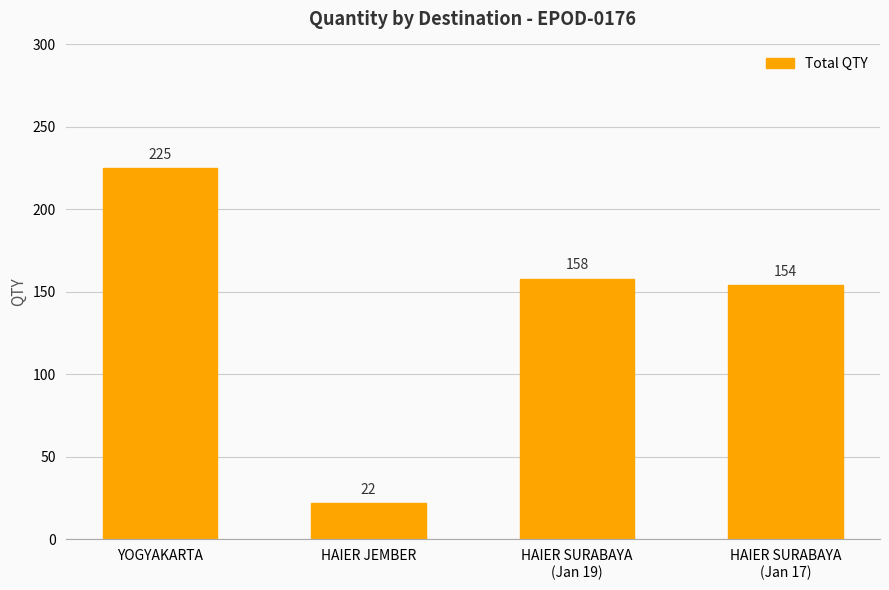

Between HAIER SURABAYA
(Jan 19) and HAIER SURABAYA
(Jan 17), which is larger?

HAIER SURABAYA
(Jan 19)